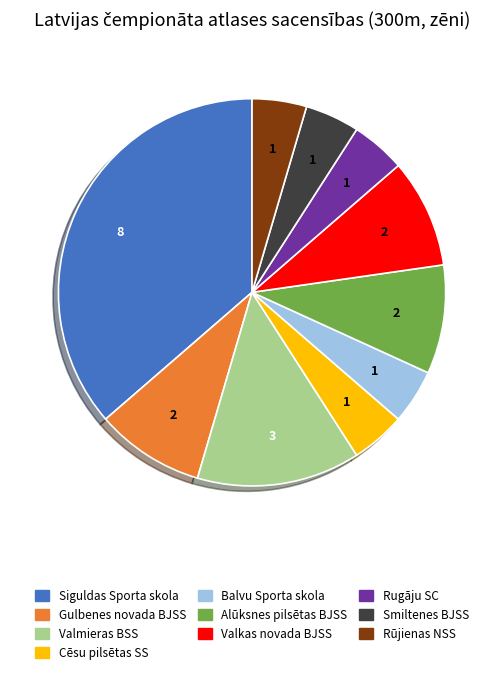

Is there a majority slice in this chart?

No